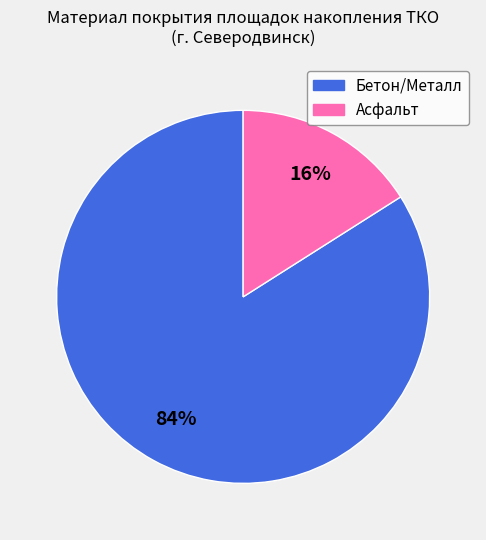

Count the number of slices in the pie.

2